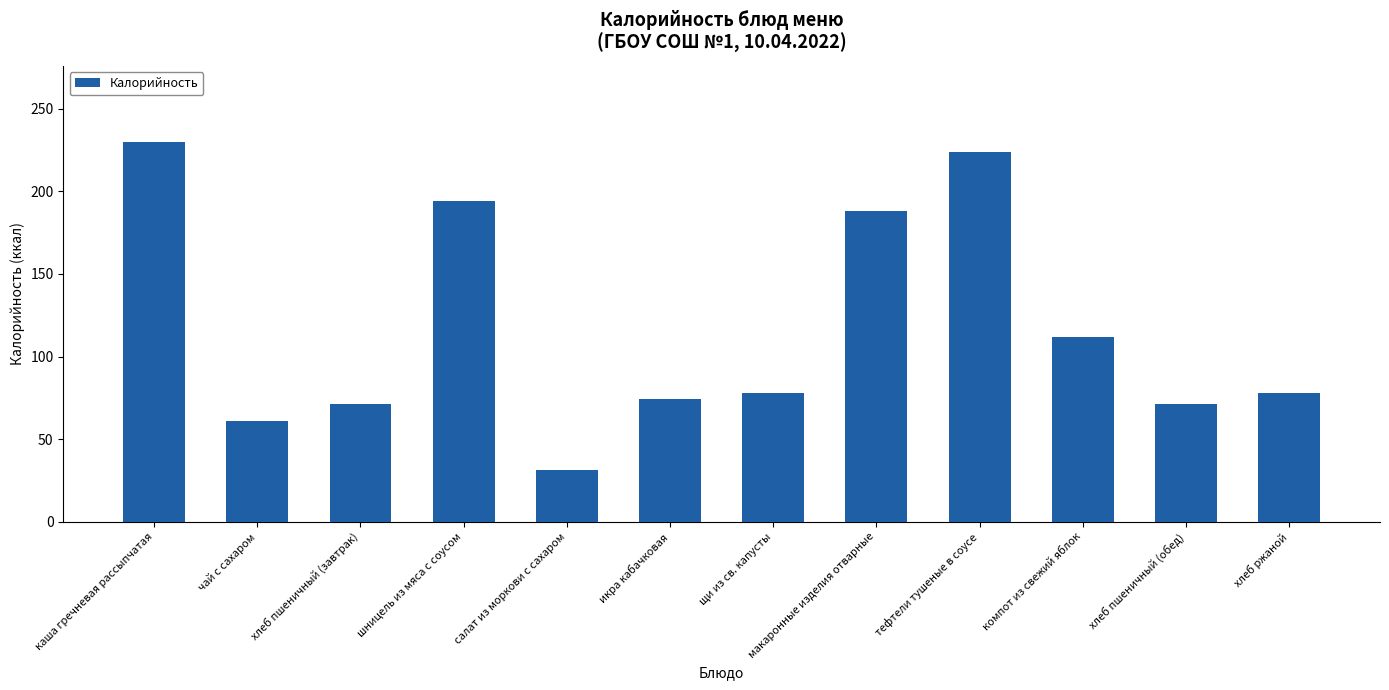

True or false: the data shows 354 at тефтели тушеные в соусе.

False